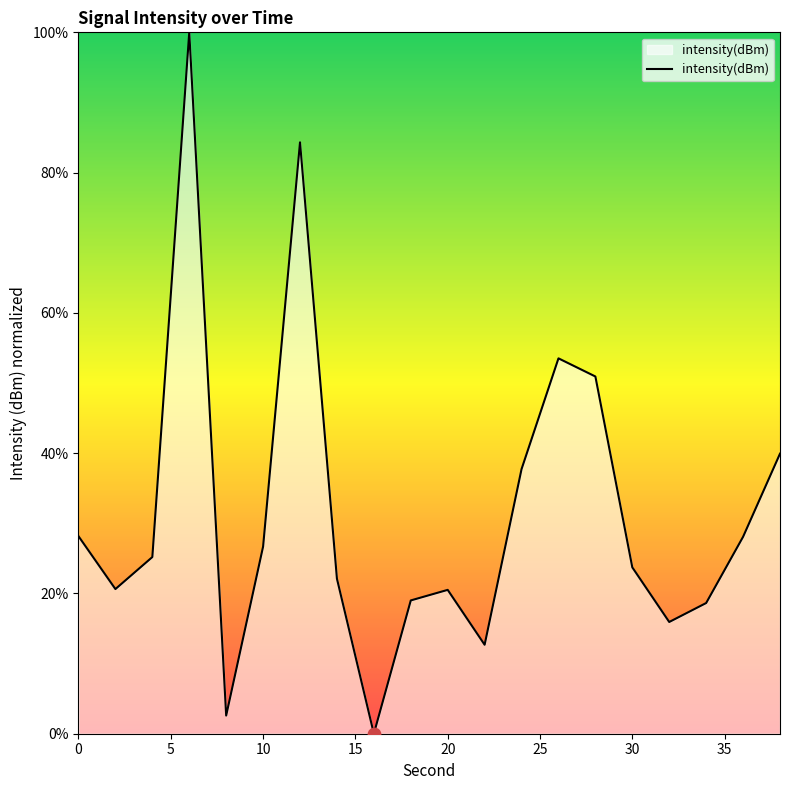

What is the maximum value shown in the chart?

100.0